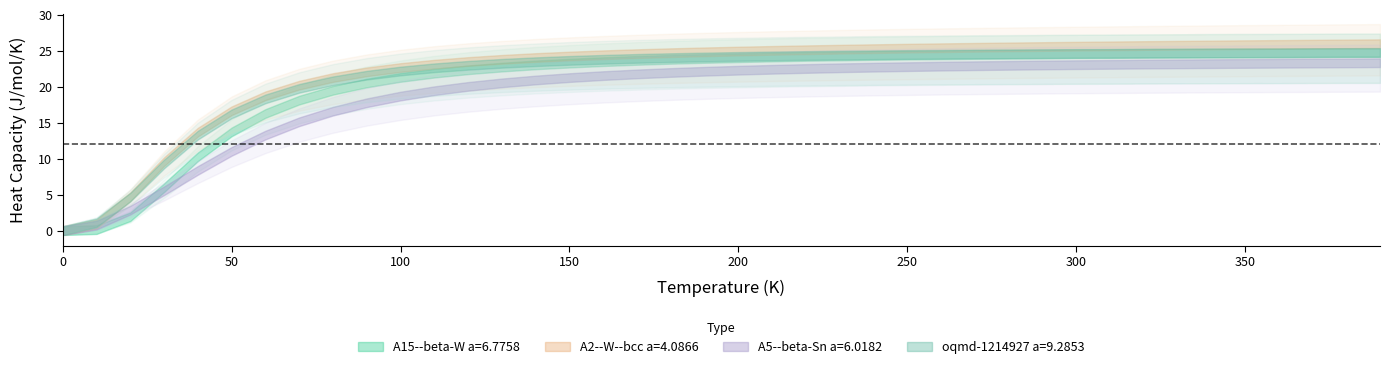

The A5--beta-Sn a=6.0182 series shows 21.6 at 16. True or false?

True